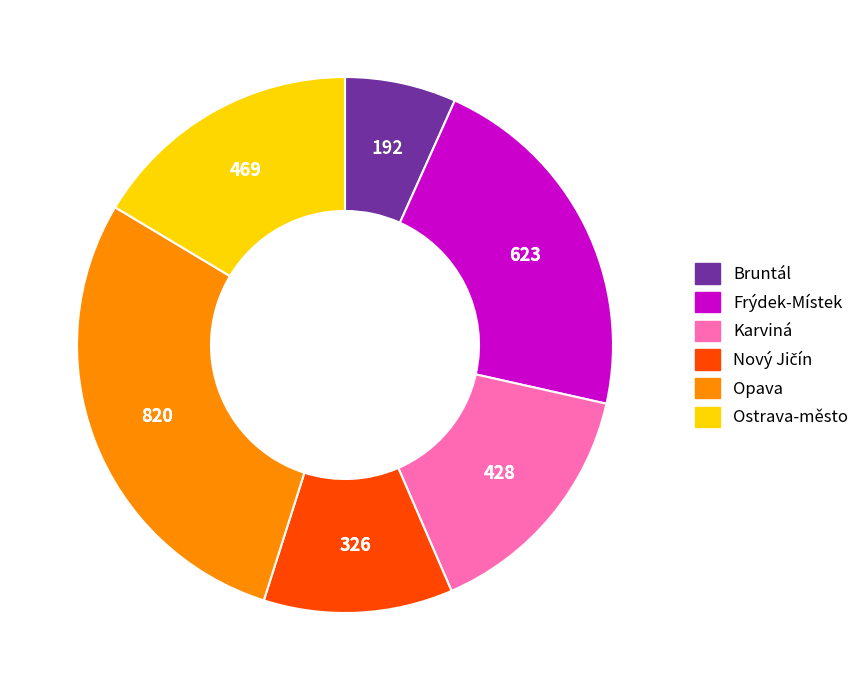

How many slices are in this pie chart?

6